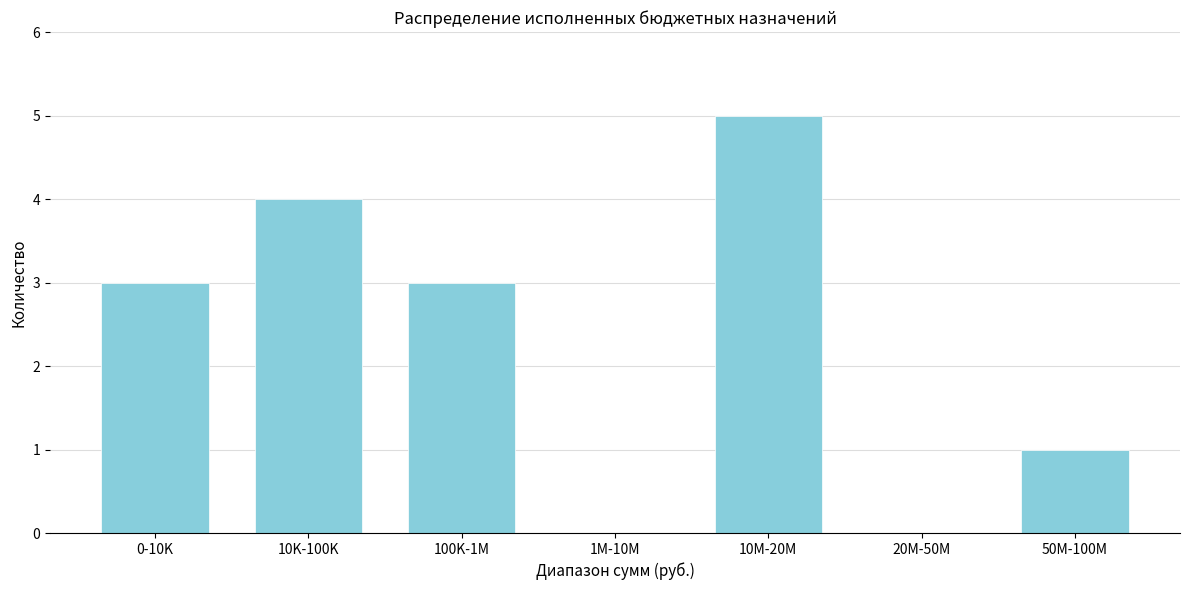

Reading right to left, list all the values displayed in this chart.

50M-100M=1	20M-50M=0	10M-20M=5	1M-10M=0	100K-1M=3	10K-100K=4	0-10K=3